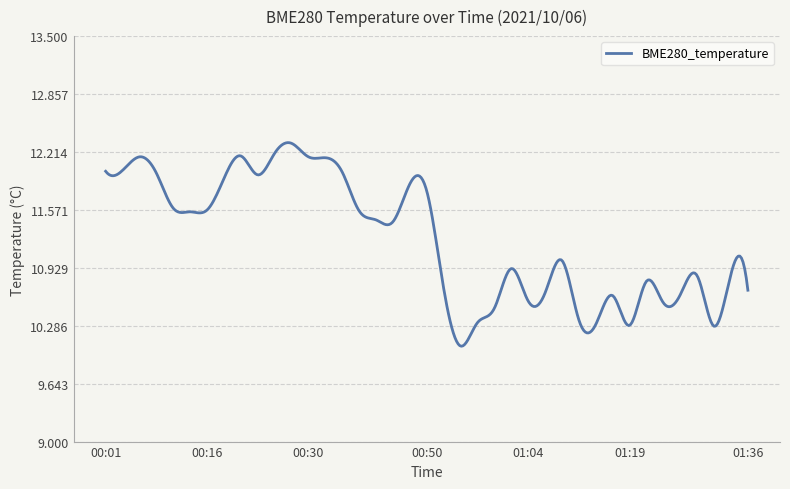

Does the chart have visible grid lines?

Yes